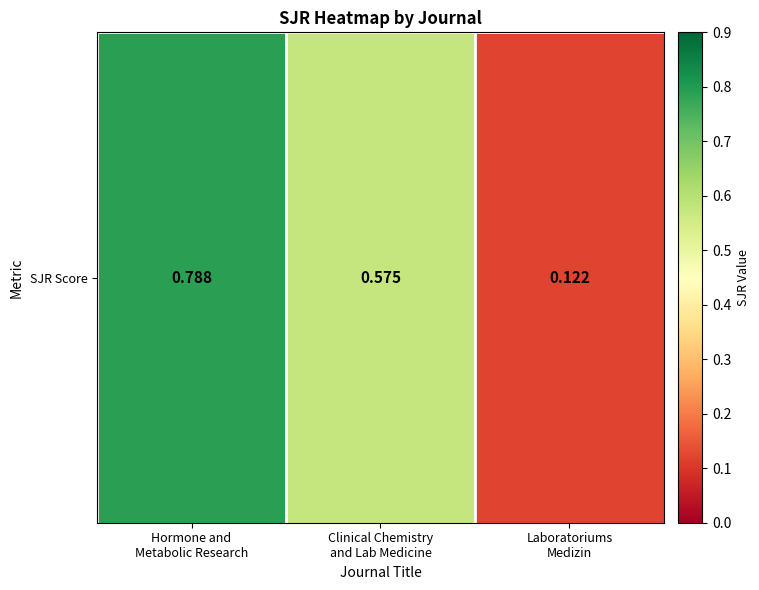

Rank the categories by value from lowest to highest.

Laboratoriums
Medizin, Clinical Chemistry
and Lab Medicine, Hormone and
Metabolic Research